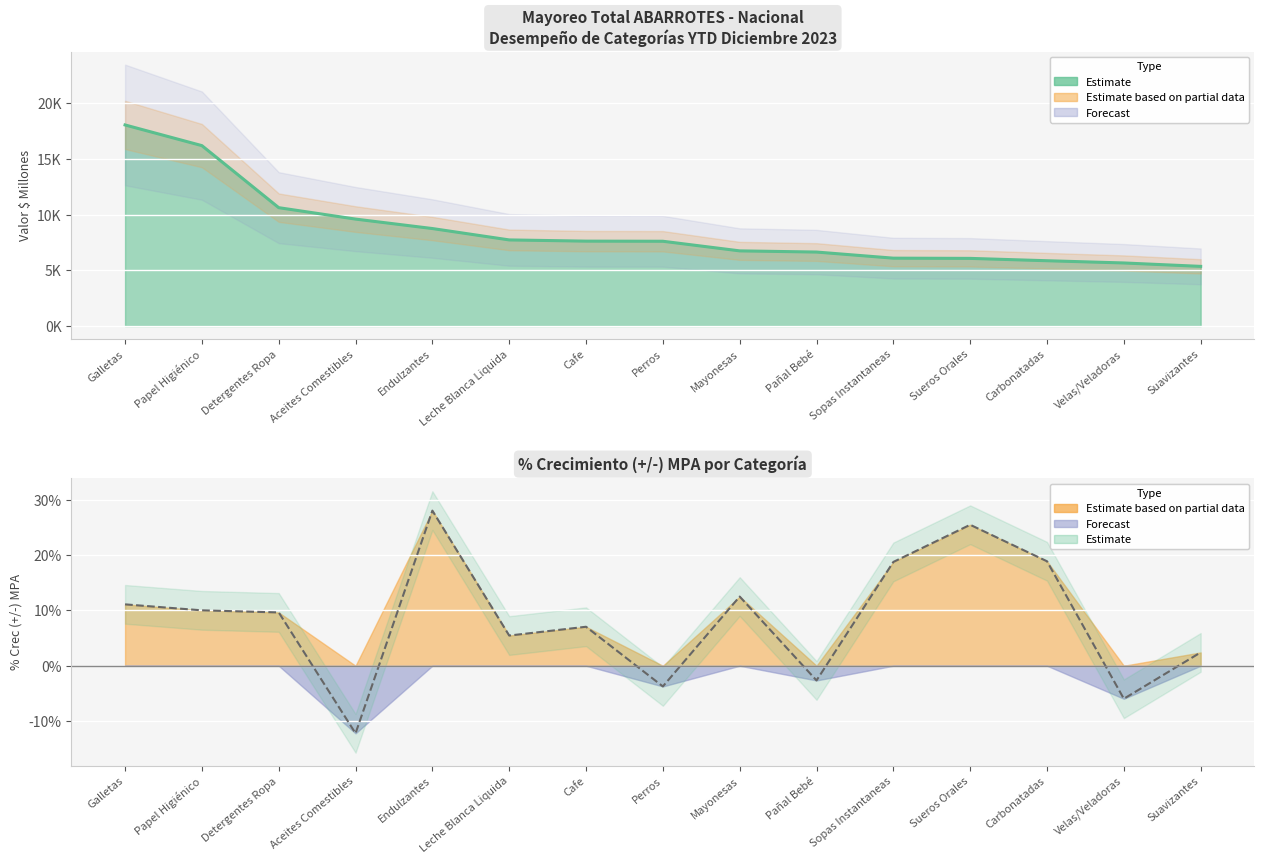

At which label does Valor $ Millones first exceed 7613?

Galletas